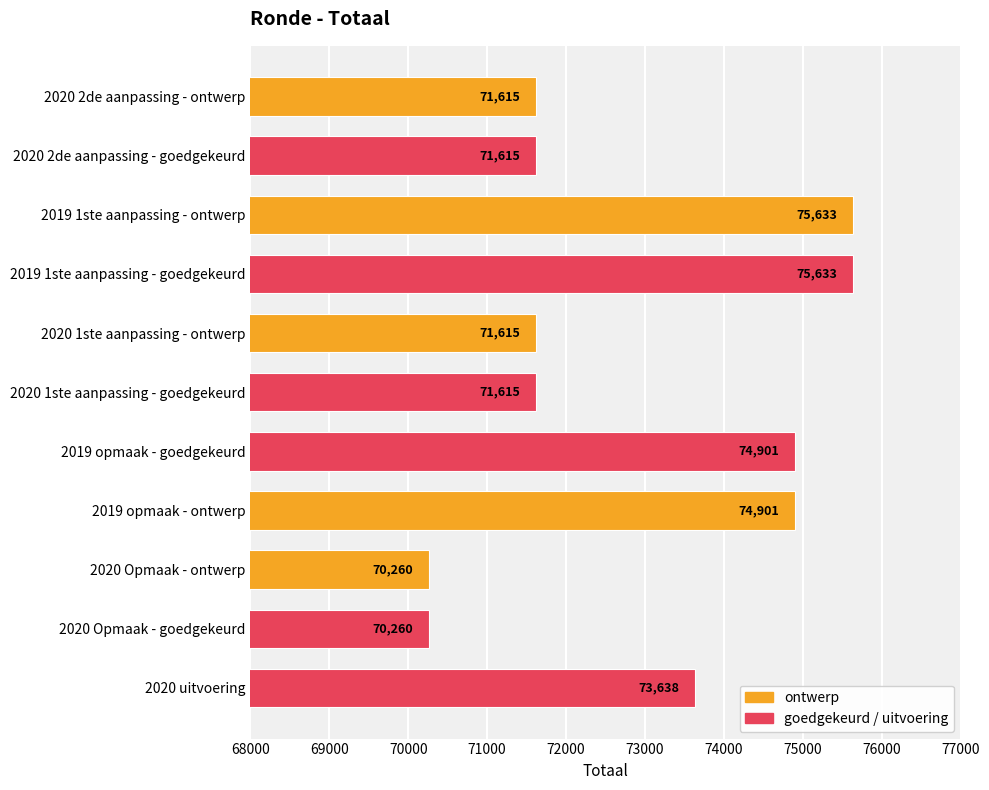

At which label is the value closest to 72946?

2020 uitvoering